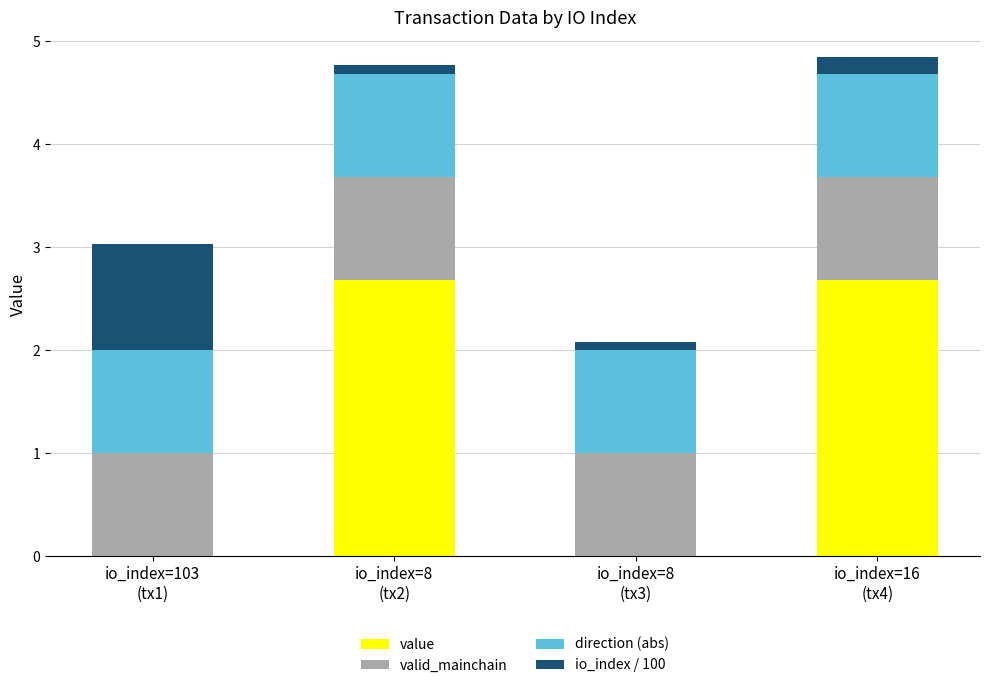

Does the chart contain stacked bars?

Yes